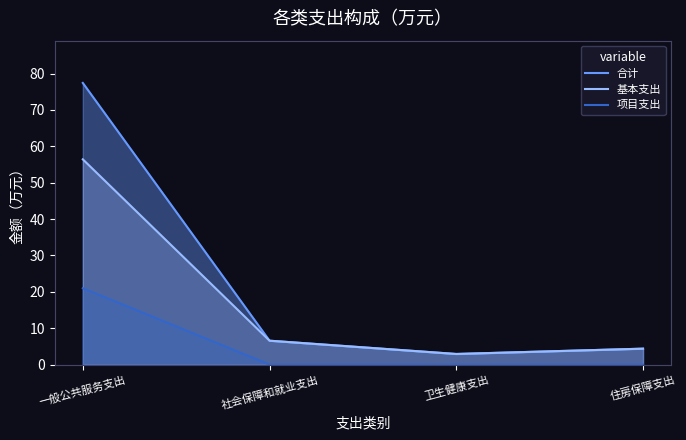

What is the lowest value of the 合计 series?

2.9